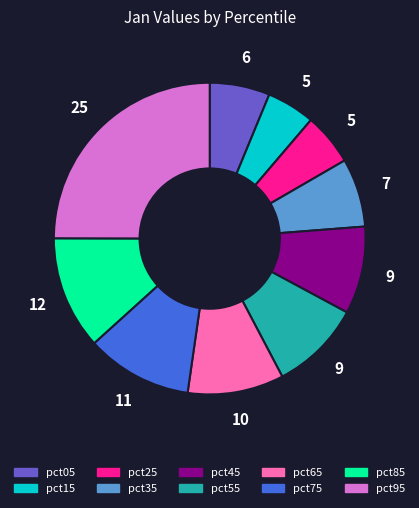

Does pct75 represent more than half of the total?

No